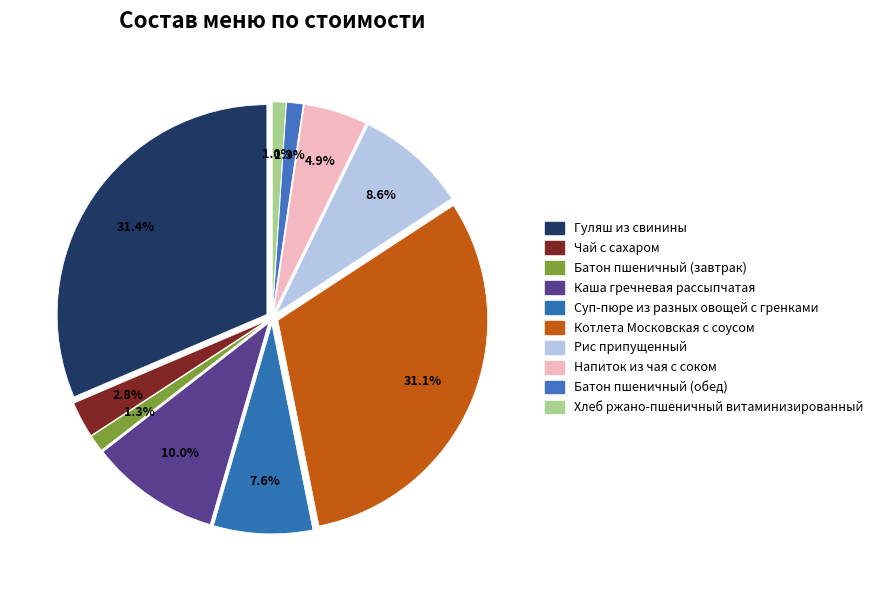

How much of the chart is everything except Батон пшеничный (обед)?

98.7%